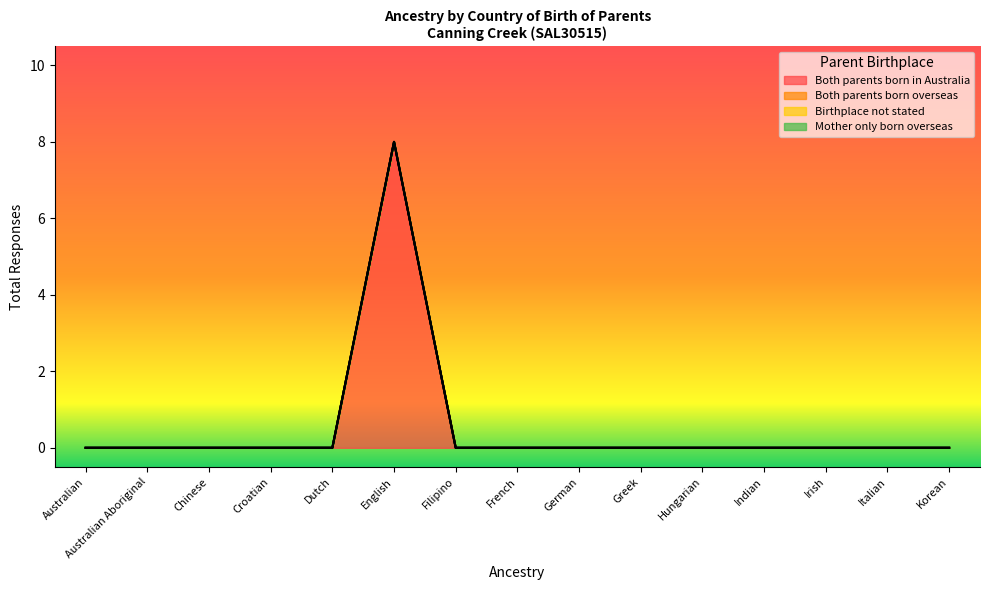

Reading left to right, extract all data points from this chart.

Both parents born in Australia: 0	0	0	0	0	8	0	0	0	0	0	0	0	0	0
Both parents born overseas: 0	0	0	0	0	0	0	0	0	0	0	0	0	0	0
Birthplace not stated: 0	0	0	0	0	0	0	0	0	0	0	0	0	0	0
Mother only born overseas: 0	0	0	0	0	0	0	0	0	0	0	0	0	0	0